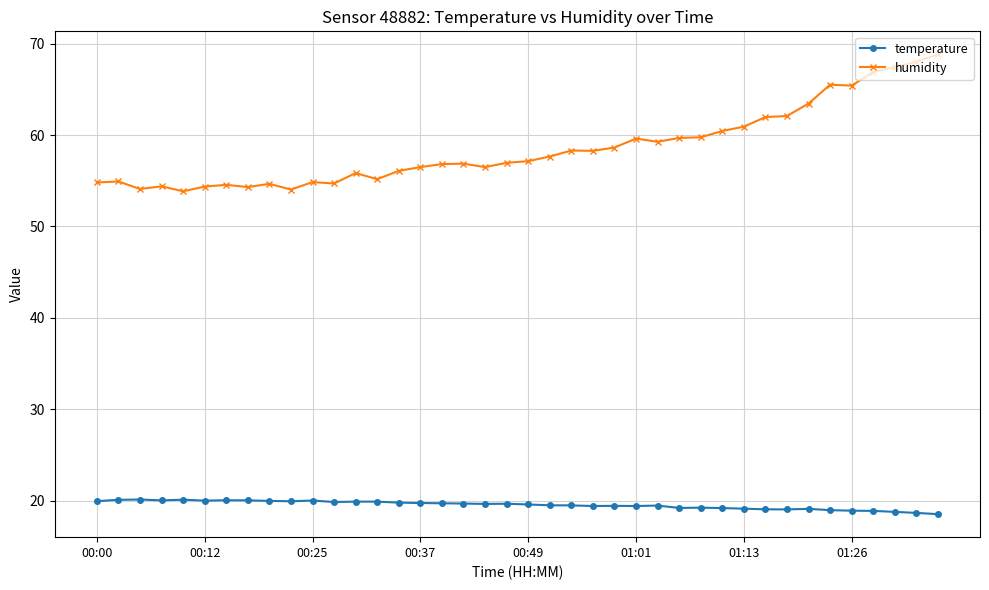

What is the difference between the second highest and second lowest values in the temperature series?

1.4